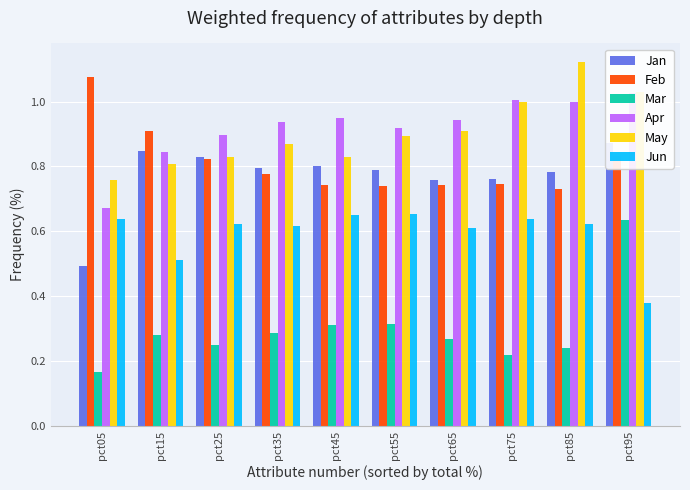

The value of Mar at pct15 is 0.4. True or false?

False